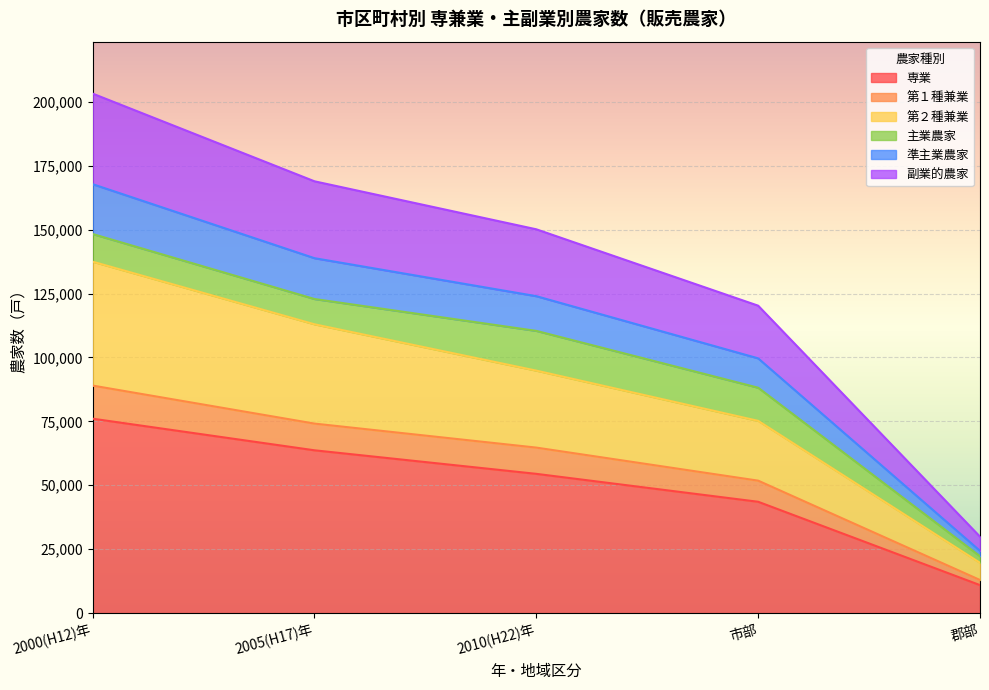

Which category has the lowest value in the 専業 series?

郡部